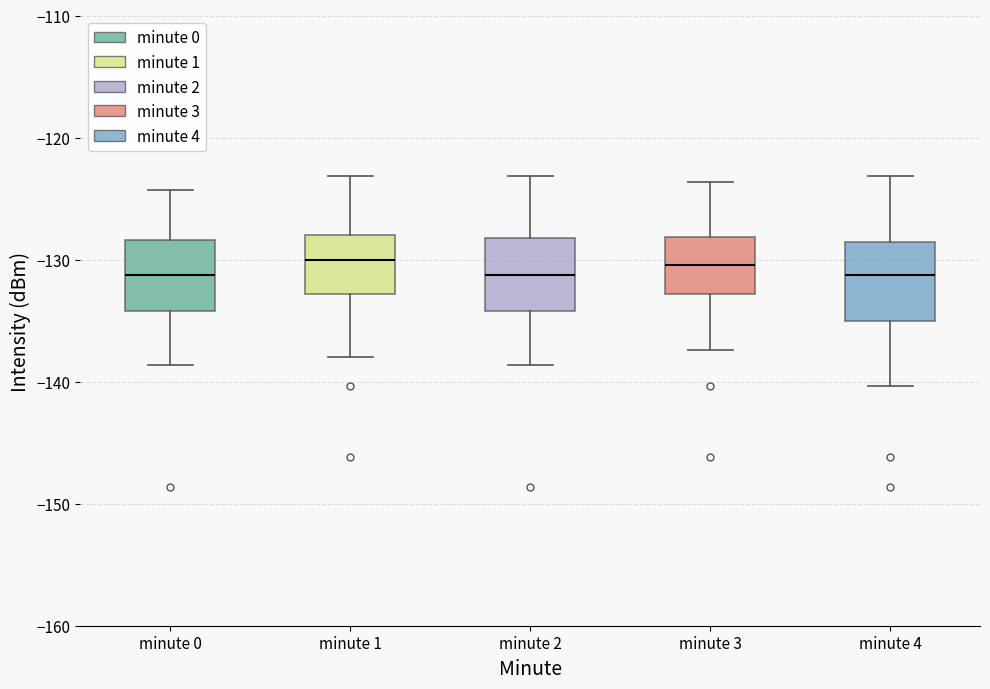

Reading left to right, read every box against the y-axis: the position of its median line, the range the box covers, and the ends of its whiskers. The values are not printed on the chart, so give them approximately, as read against the axis.

minute 0: median -131, box -134 to -128, whiskers -139 to -124
minute 1: median -130, box -133 to -128, whiskers -138 to -123
minute 2: median -131, box -134 to -128, whiskers -139 to -123
minute 3: median -130, box -133 to -128, whiskers -137 to -124
minute 4: median -131, box -135 to -129, whiskers -140 to -123